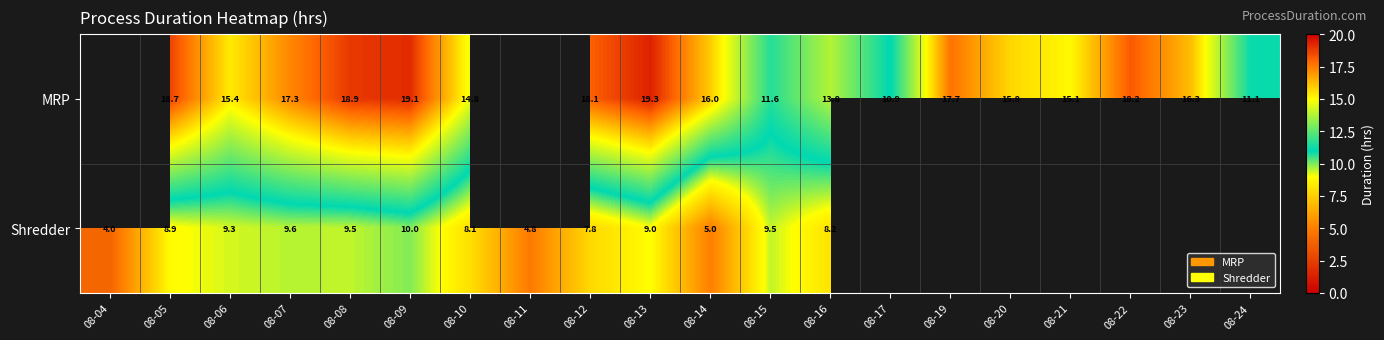

Between 08-07 and 08-12, which series saw the biggest shift?

Shredder